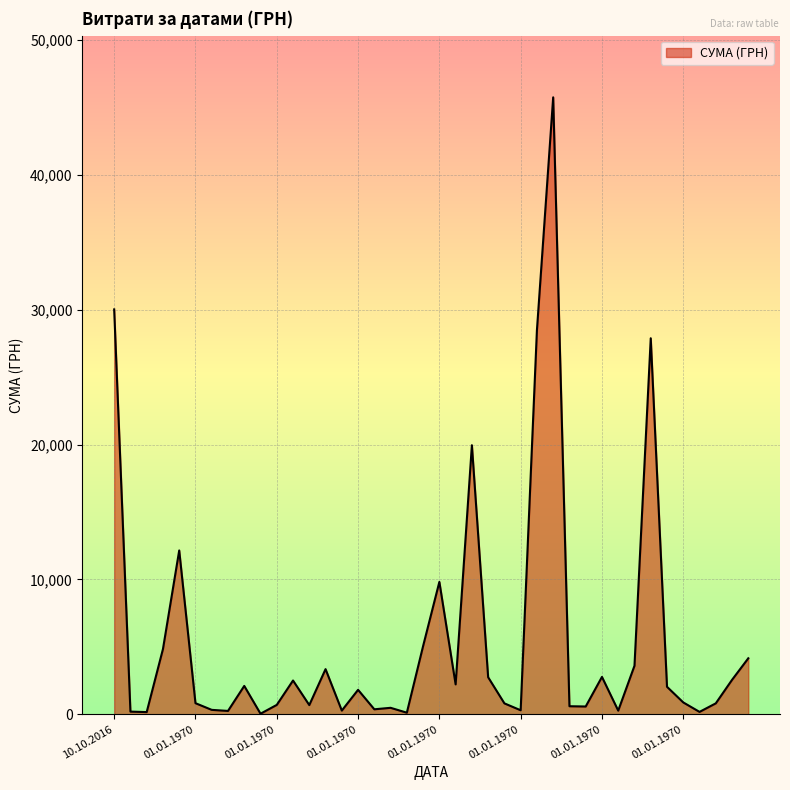

What is the greatest value displayed?

45738.9